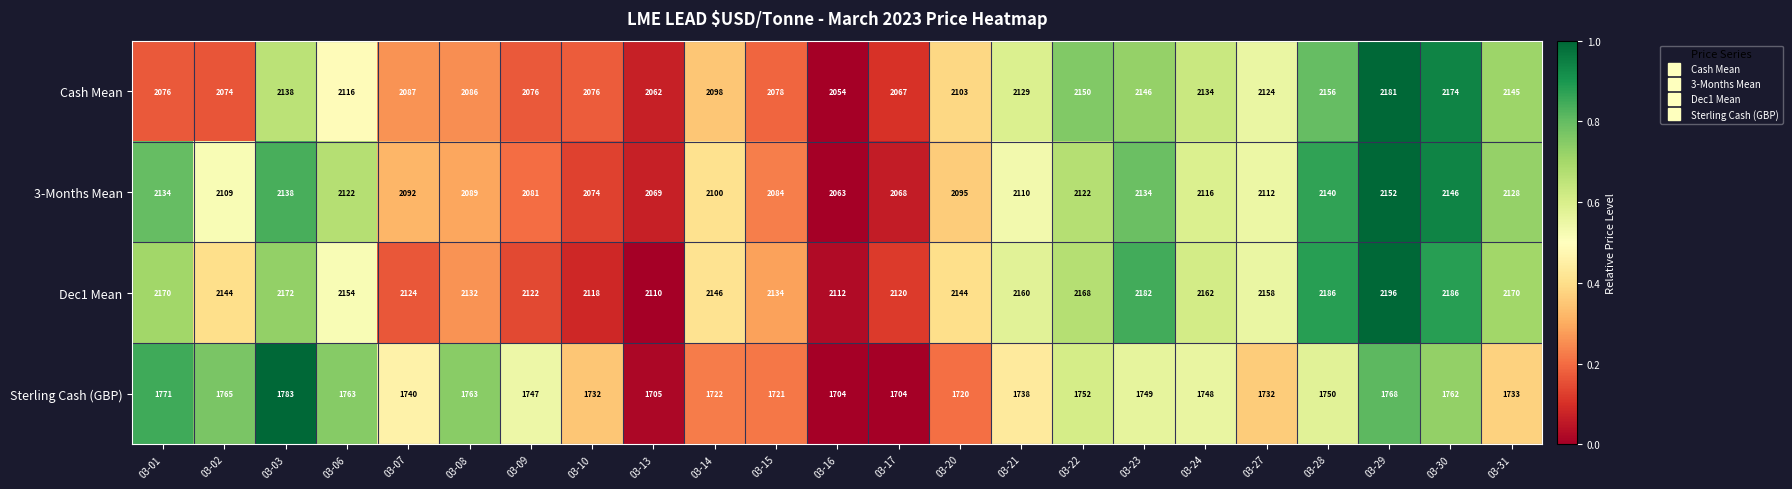

What is the total value across all series at 03-23?

8211